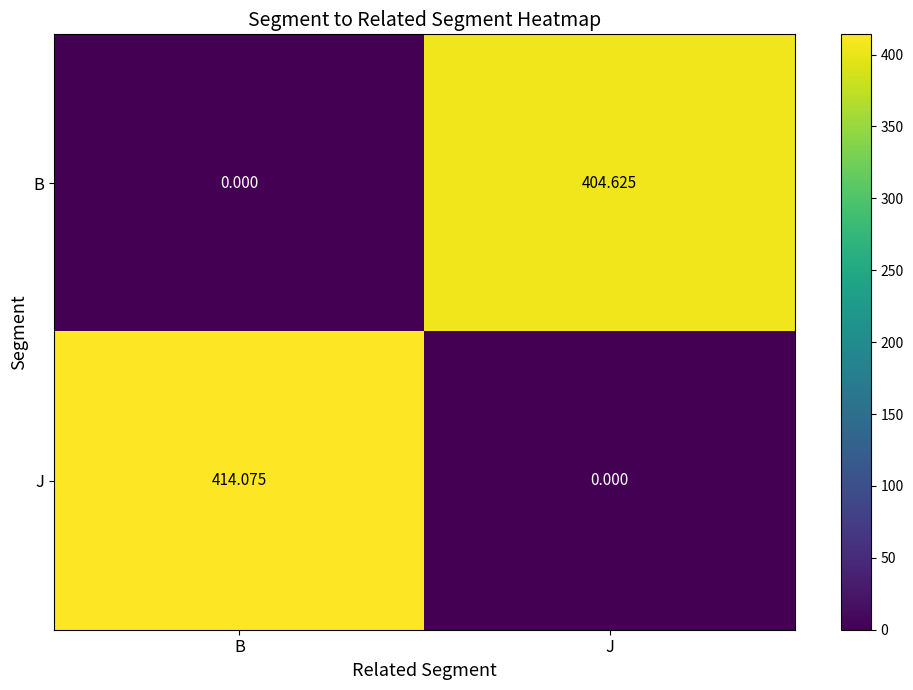

Which category has the highest value across all series?

B